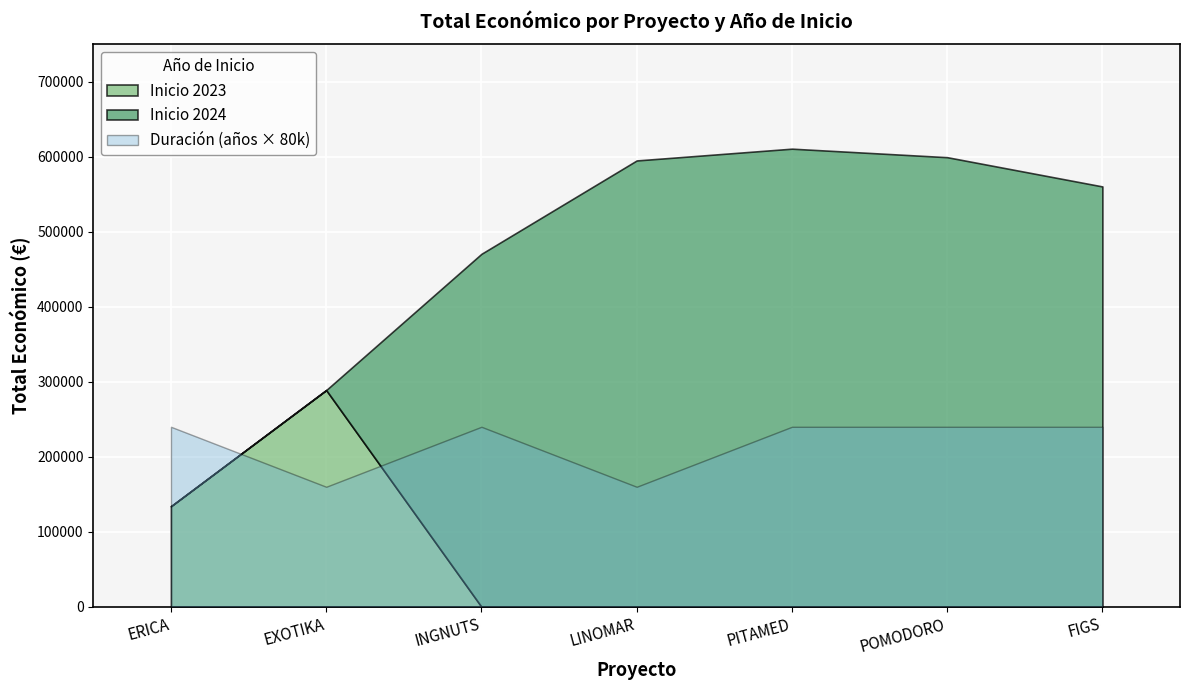

The Total economico series shows 470675 at INGNUTS. True or false?

True